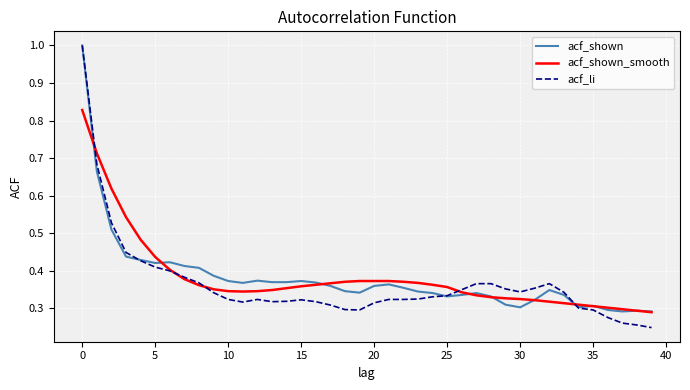

Which series has the largest total across all categories?

acf_shown_smooth